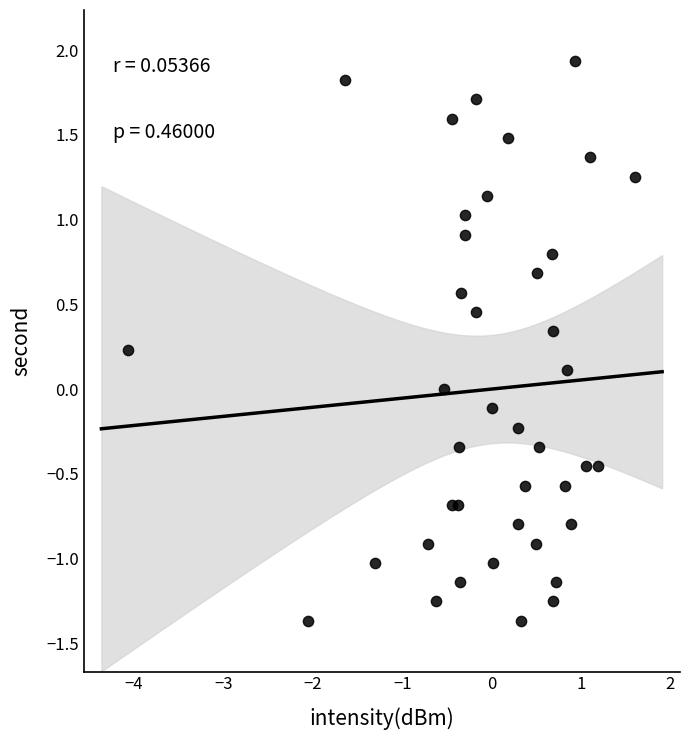

What is the range of Y values (max minus min)?

3.3